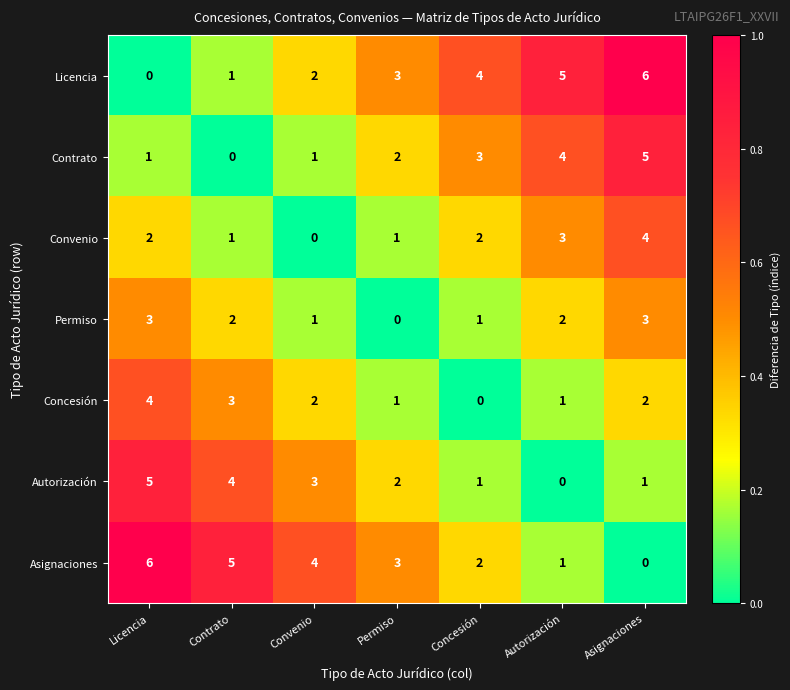

How many Permiso values are between 1 and 3?

6